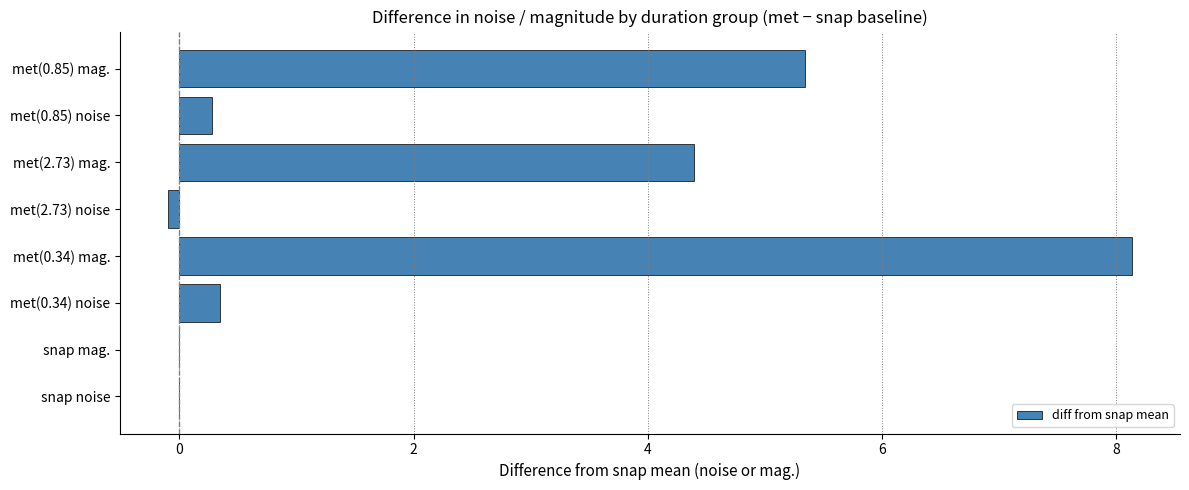

Reading bottom to top, what are all the values shown in this chart?

snap noise=0.0	snap mag.=0.0	met(0.34) noise=0.3	met(0.34) mag.=8.1	met(2.73) noise=-0.1	met(2.73) mag.=4.4	met(0.85) noise=0.3	met(0.85) mag.=5.3